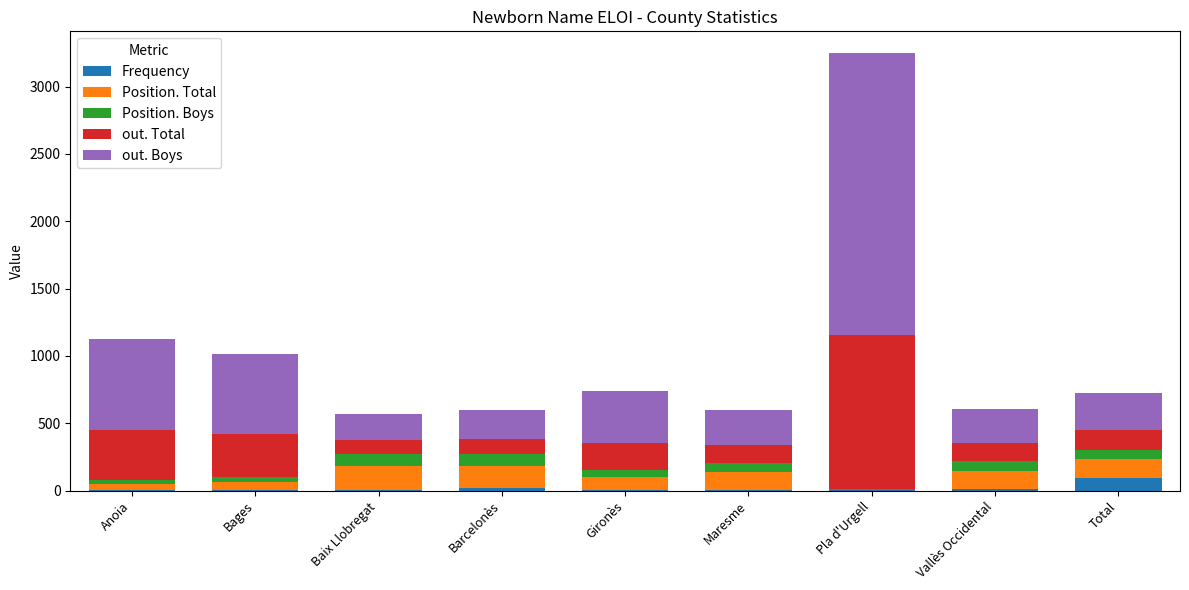

At which category is the sum across all series the highest?

Pla d'Urgell